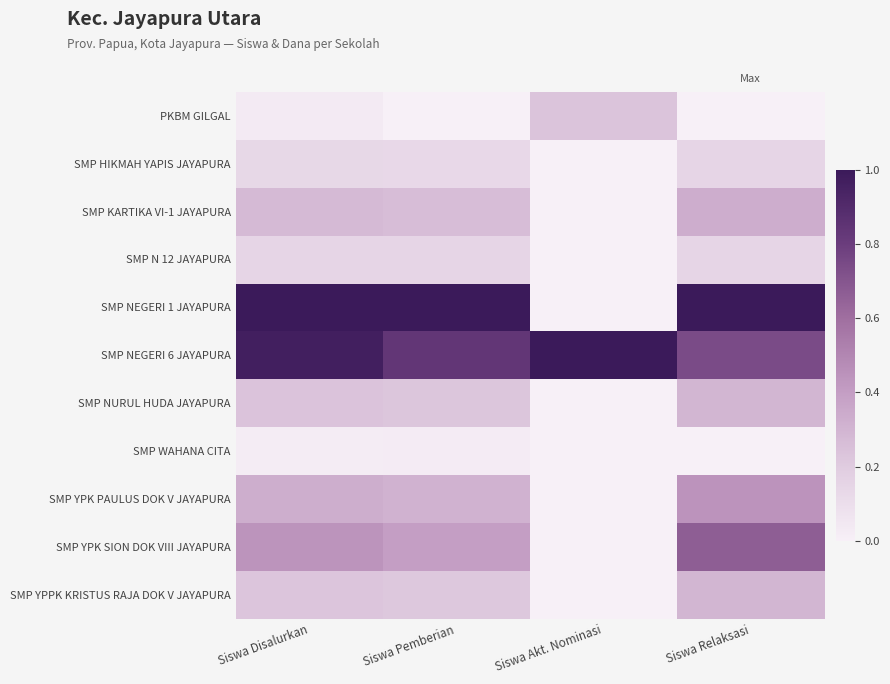

What is the spread (max minus min) of values at Siswa Disalurkan?

1.0